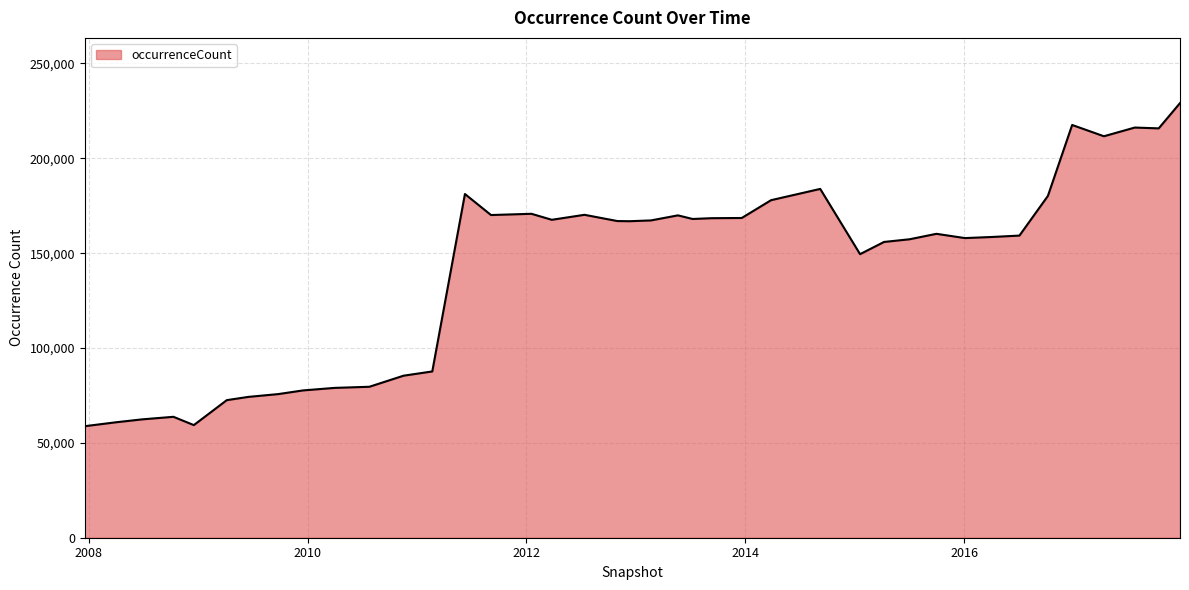

What is the difference between the maximum and minimum values?

170318